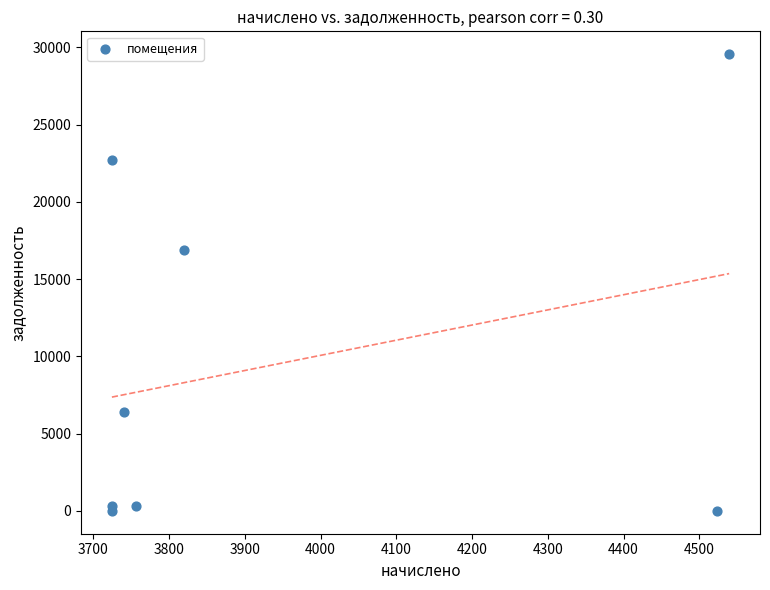

What Y value in the scatter plot is closest to 14778?

16896.2